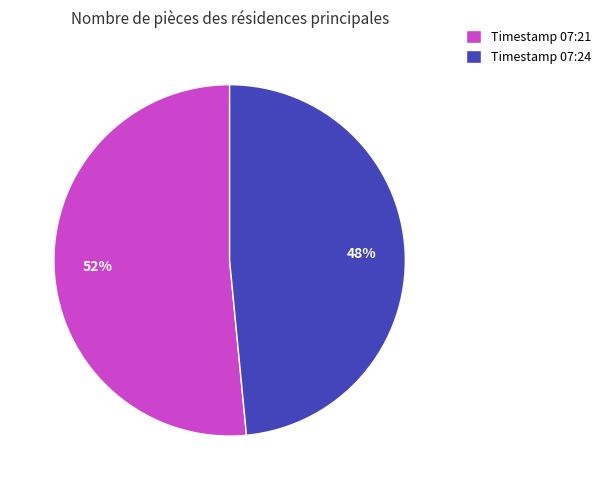

Approximately how many times larger is the value at Timestamp 07:21 compared to Timestamp 07:24?

1.1